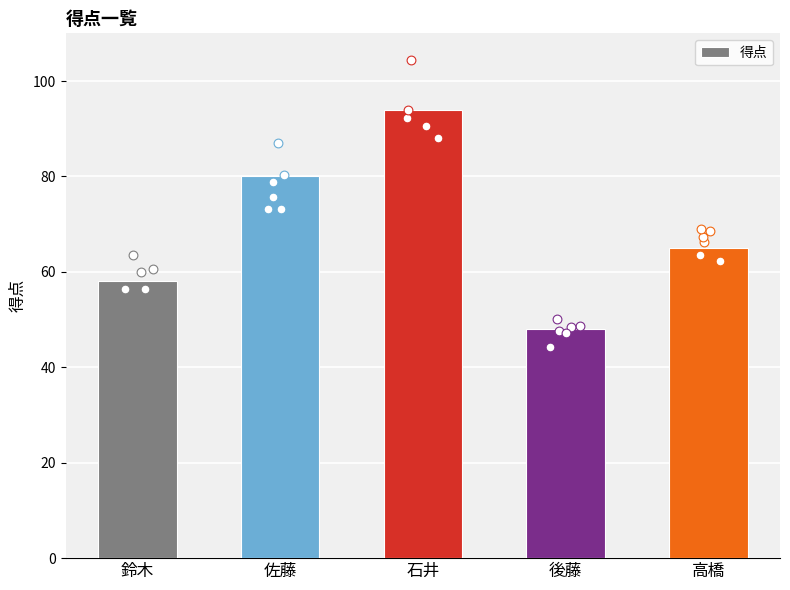

What is the change in value from 佐藤 to 石井?

+14